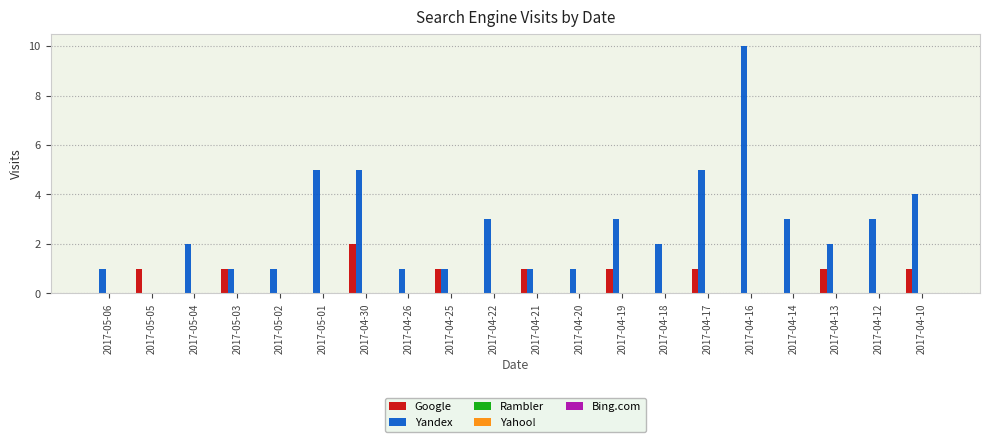

Which label corresponds to the largest value in the chart?

2017-04-16